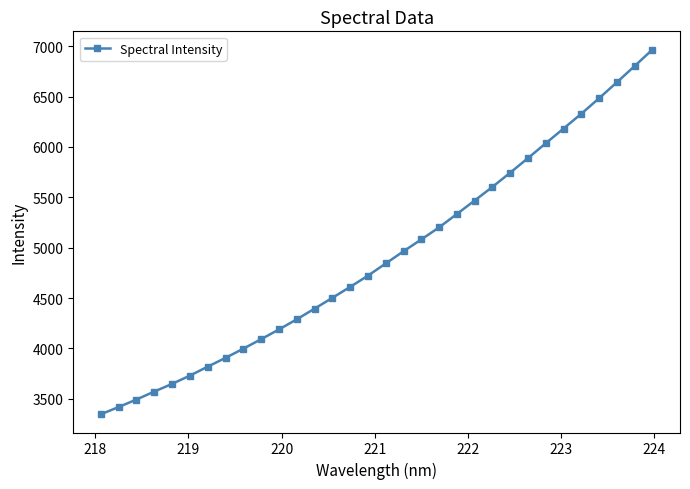

What is the difference between the maximum and minimum values?

3620.7